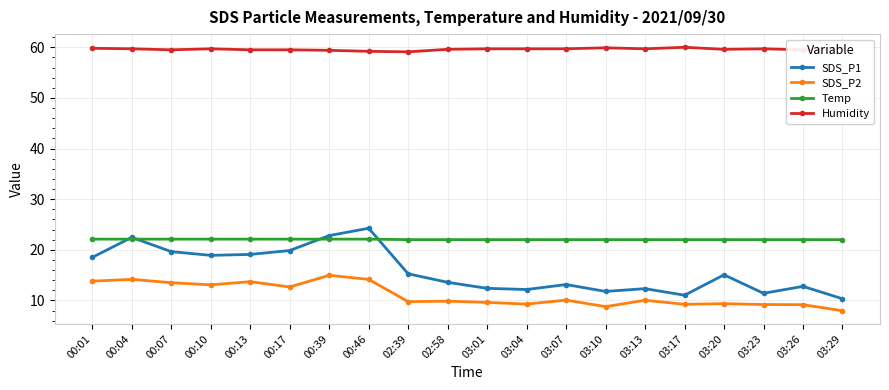

The value of Humidity at 00:46 is 59.2. True or false?

True